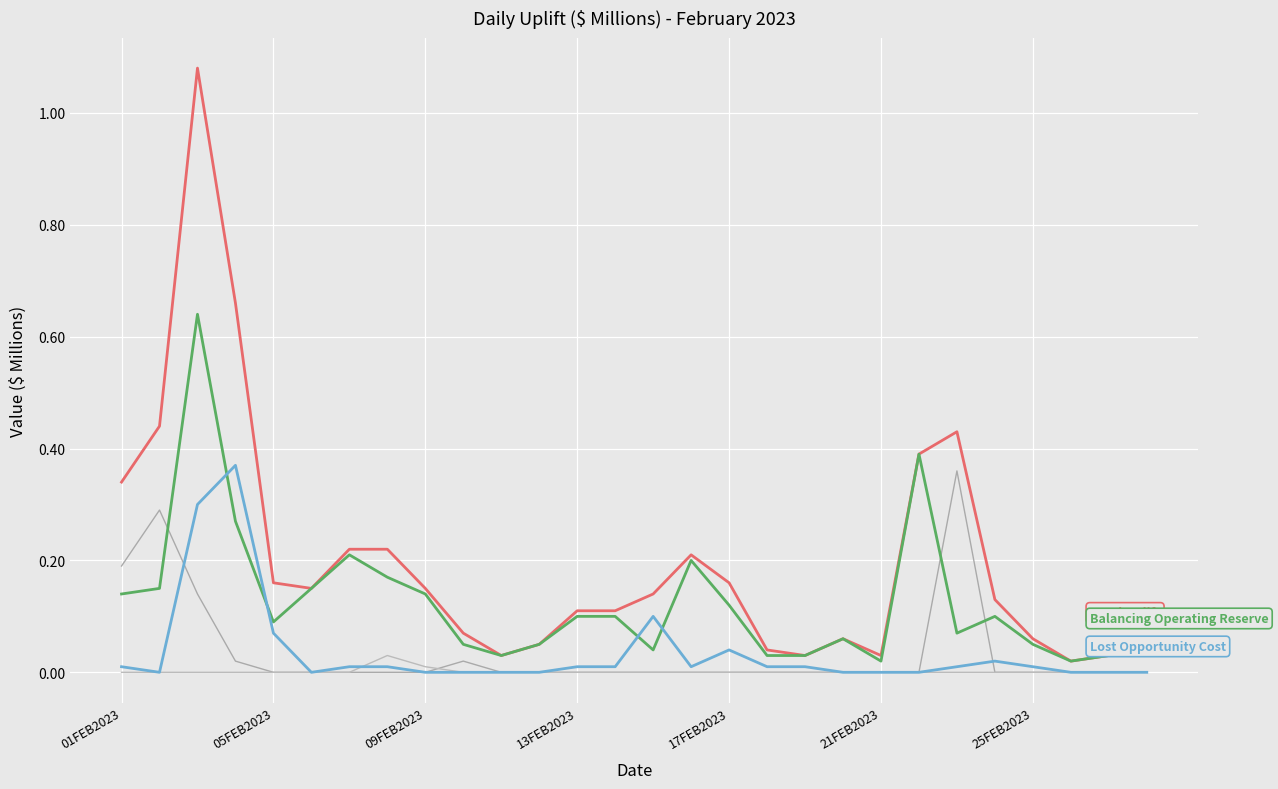

Reading right to left, list all the values displayed in this chart.

Total Uplift: 0.1	0.0	0.0	0.1	0.1	0.4	0.4	0.0	0.1	0.0	0.0	0.2	0.2	0.1	0.1	0.1	0.1	0.0	0.1	0.1	0.2	0.2	0.1	0.2	0.7	1.1	0.4	0.3
Balancing Operating Reserve: 0.1	0.0	0.0	0.1	0.1	0.1	0.4	0.0	0.1	0.0	0.0	0.1	0.2	0.0	0.1	0.1	0.1	0.0	0.1	0.1	0.2	0.2	0.1	0.1	0.3	0.6	0.1	0.1
Lost Opportunity Cost: 0.0	0.0	0.0	0.0	0.0	0.0	0.0	0.0	0.0	0.0	0.0	0.0	0.0	0.1	0.0	0.0	0.0	0.0	0.0	0.0	0.0	0.0	0.0	0.1	0.4	0.3	0.0	0.0
Day-Ahead Operating Reserve: 0.0	0.0	0.0	0.0	0.0	0.4	0.0	0.0	0.0	0.0	0.0	0.0	0.0	0.0	0.0	0.0	0.0	0.0	0.0	0.0	0.0	0.0	0.0	0.0	0.0	0.1	0.3	0.2
Blackstart: 0.0	0.0	0.0	0.0	0.0	0.0	0.0	0.0	0.0	0.0	0.0	0.0	0.0	0.0	0.0	0.0	0.0	0.0	0.0	0.0	0.0	0.0	0.0	0.0	0.0	0.0	0.0	0.0